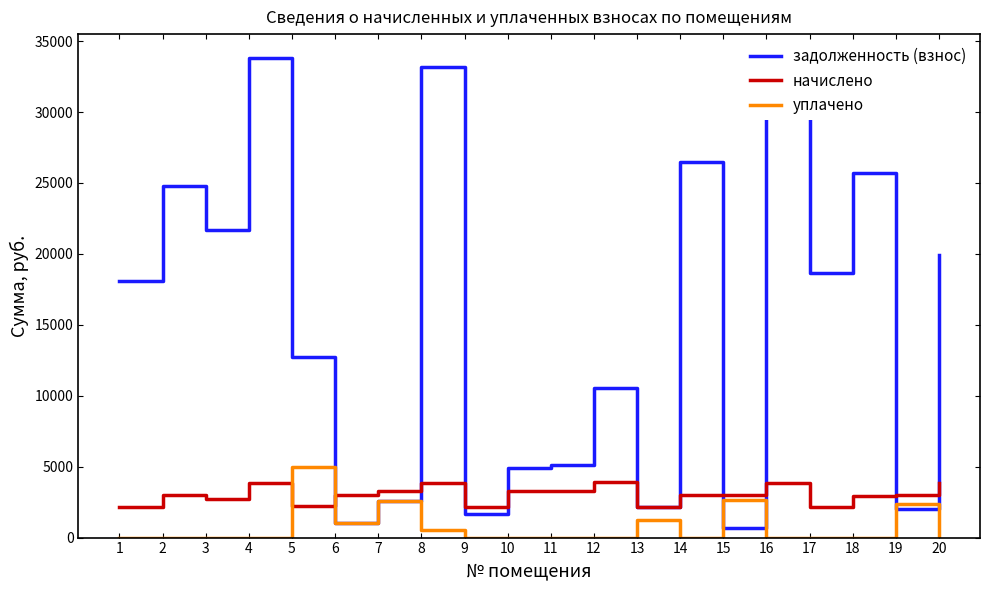

At 10, list the series in order from smallest to largest.

уплачено, начислено, задолженность (взнос)